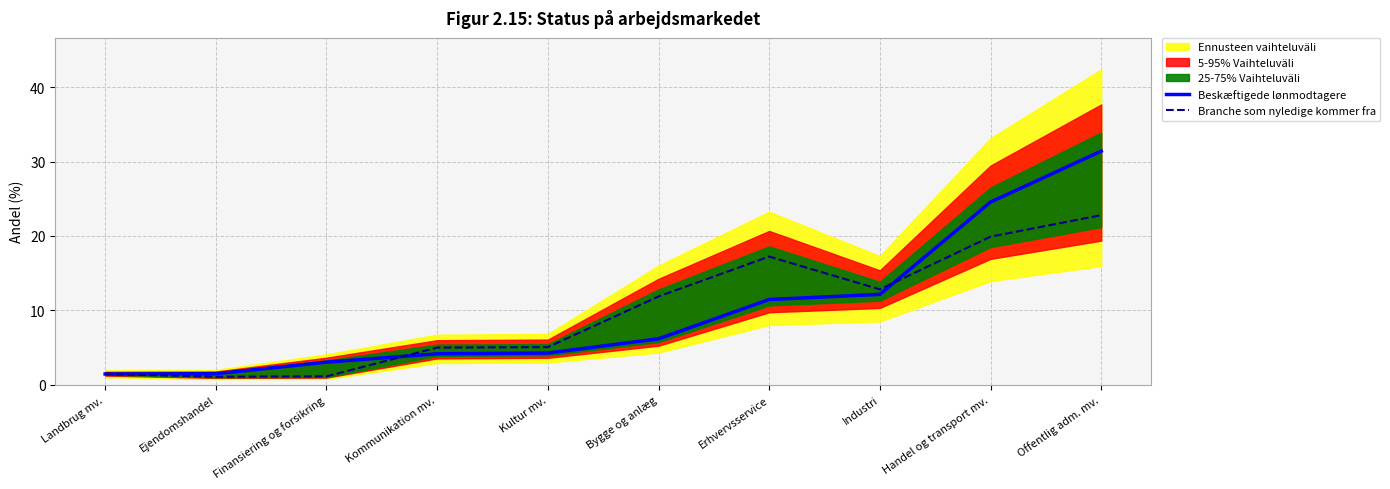

At which label does Branche som nyledige kommer fra first exceed 11?

Bygge og anlæg